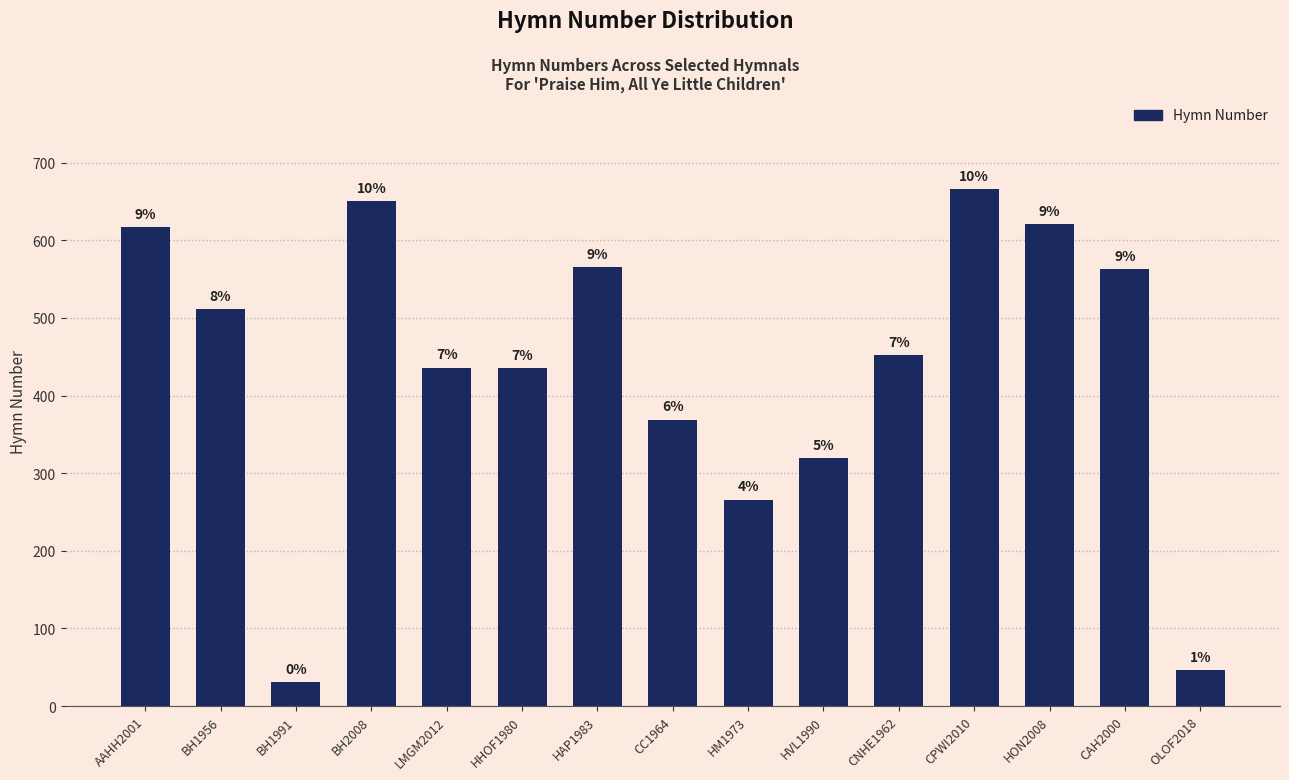

Does the chart contain any negative values?

No